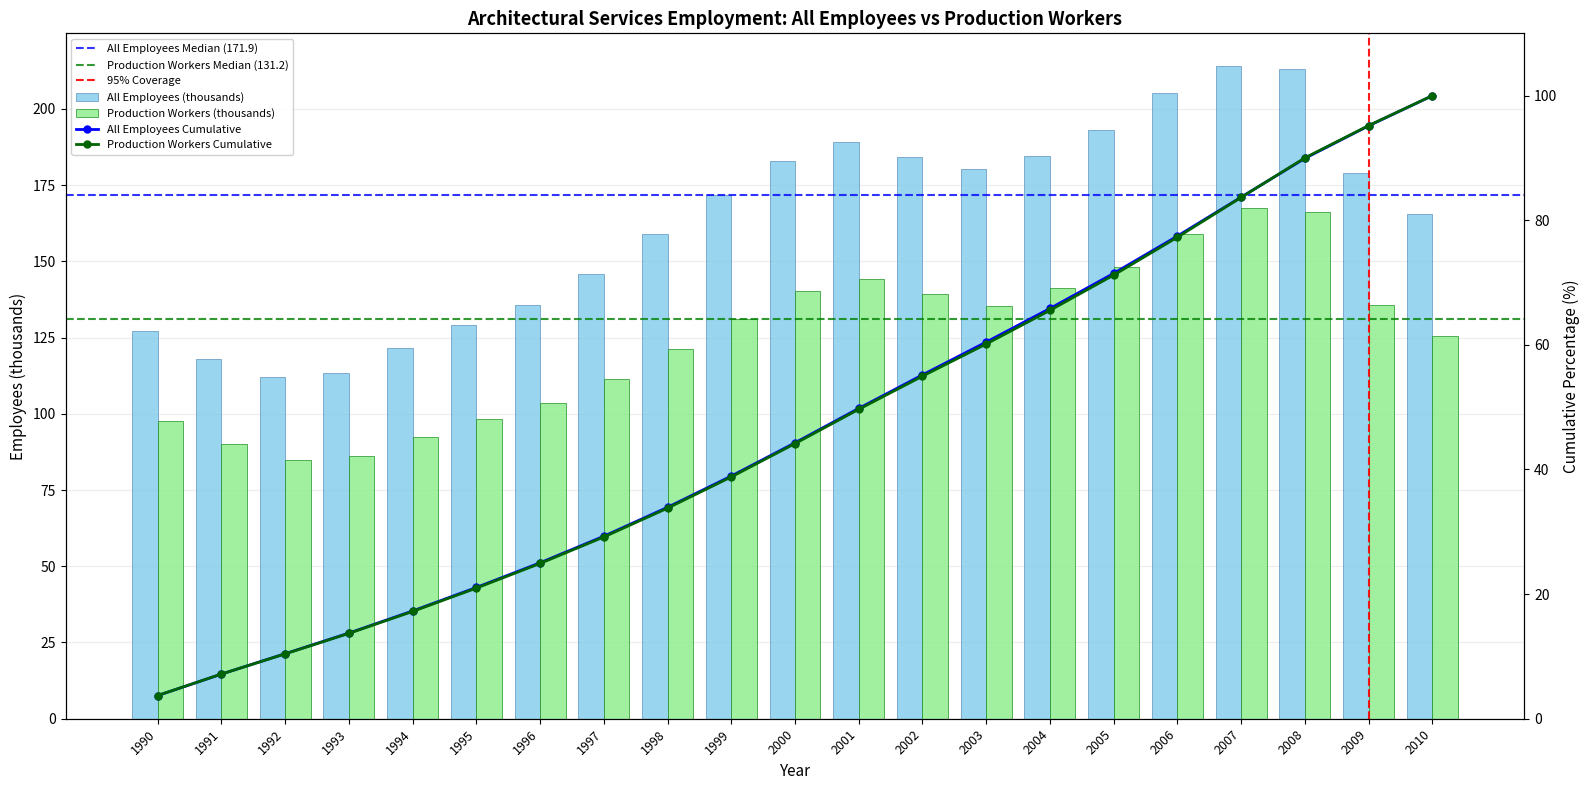

The Production Workers (thousands) series shows 103.5 at 1996. True or false?

True